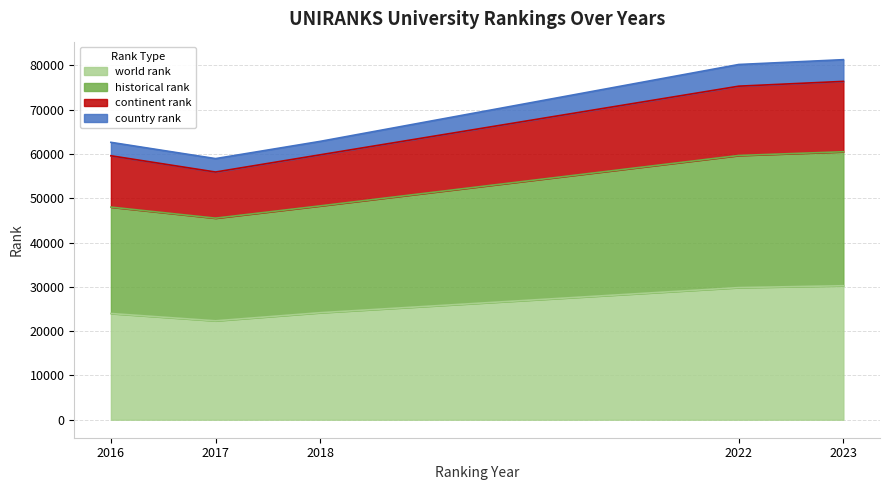

The historical rank series shows 48273.0 at 2018. True or false?

True